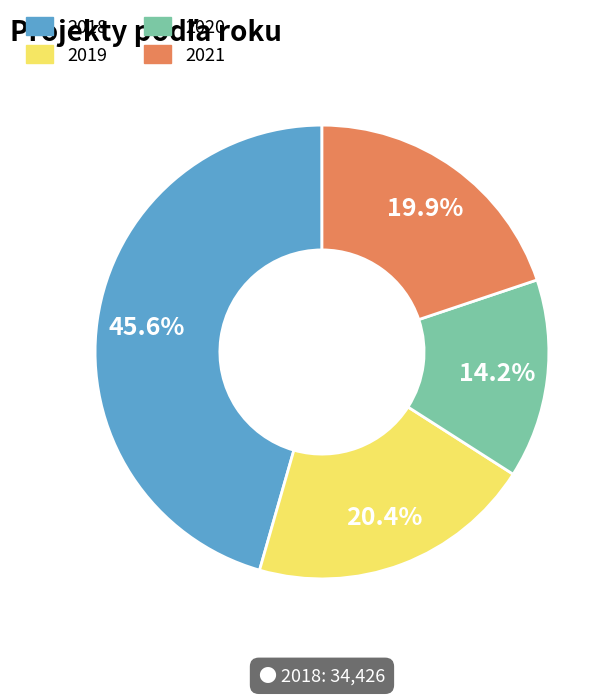

How many segments does this pie chart have?

4